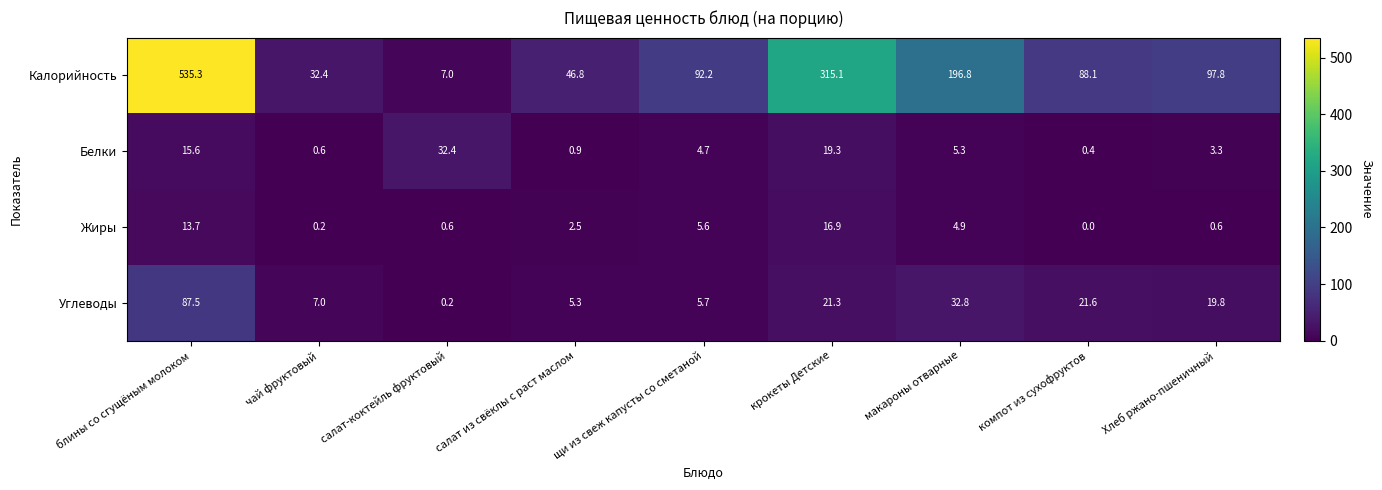

What is the difference between the Калорийность values at щи из свеж капусты со сметаной and блины со сгущёным молоком?

443.1